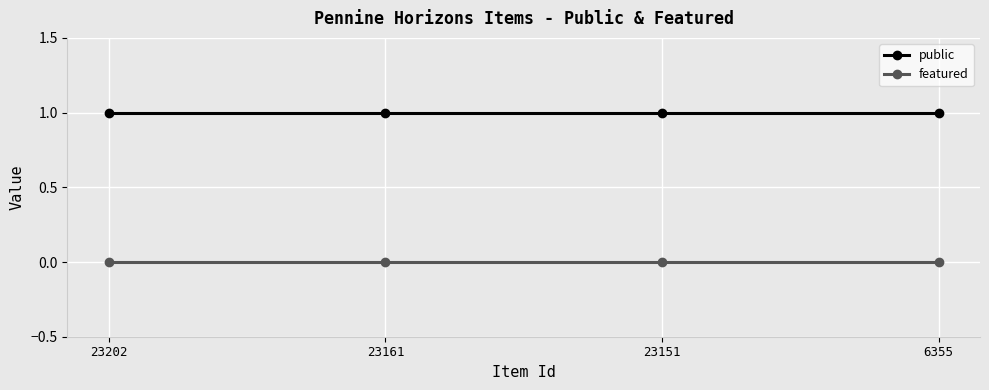

Reading right to left, transcribe all the data shown in this chart.

public: 1	1	1	1
featured: 0	0	0	0